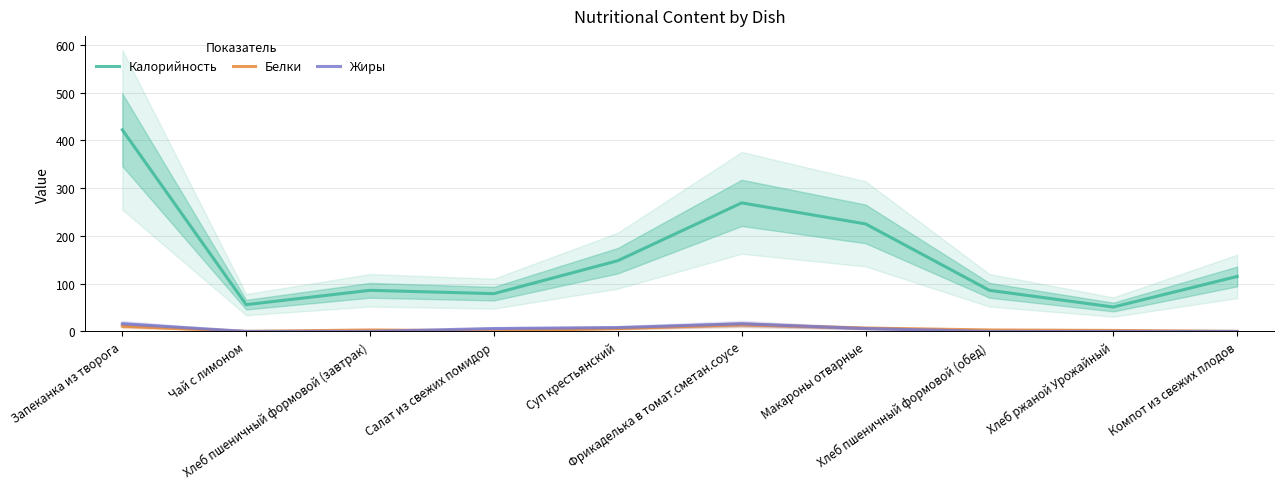

Does the chart have visible grid lines?

Yes